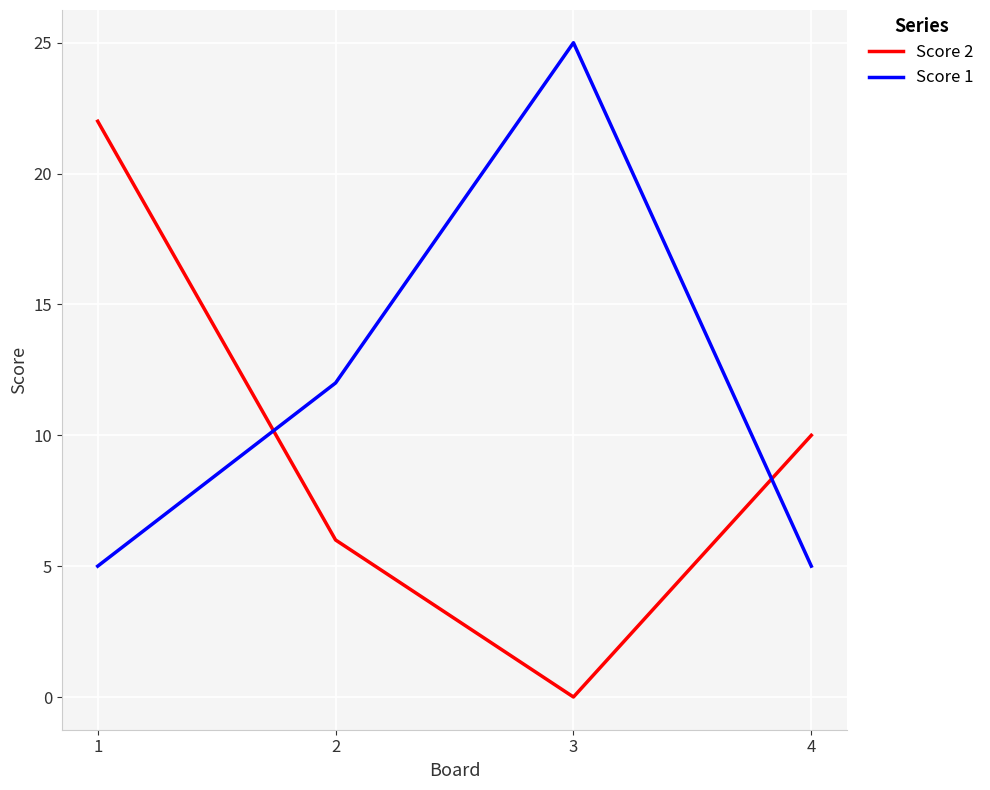

Reading left to right, extract all data points from this chart.

Score 2: 22	6	0	10
Score 1: 5	12	25	5